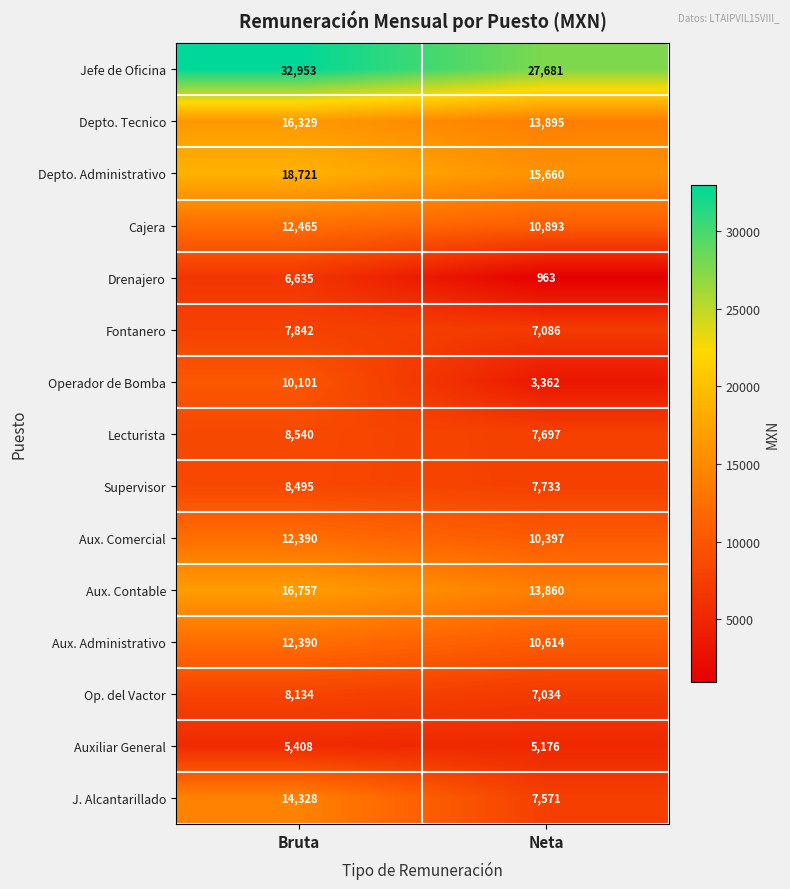

Which series changed the most between Bruta and Neta?

J. Alcantarillado